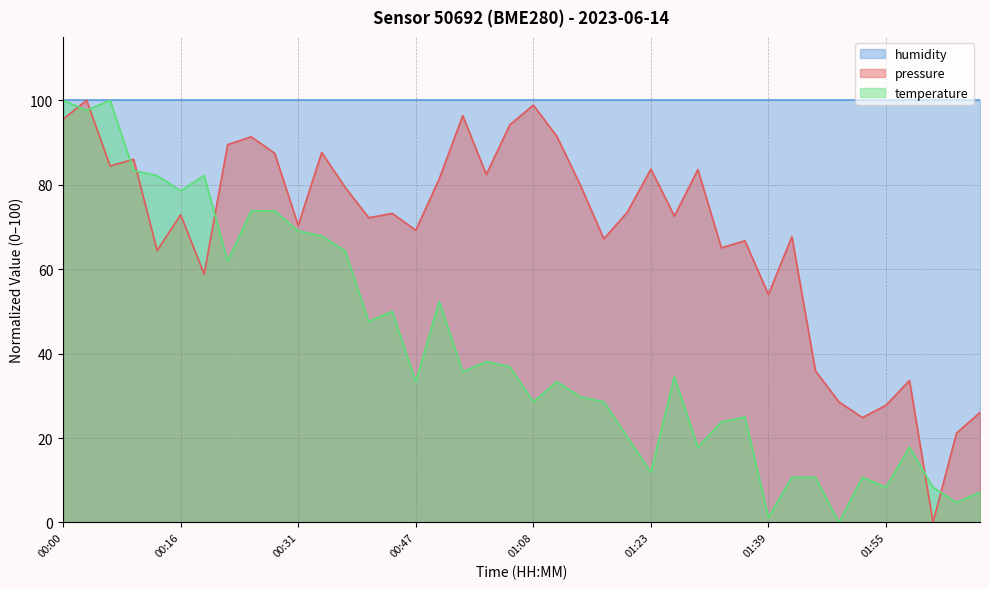

At which label does temperature first exceed 34?

00:00